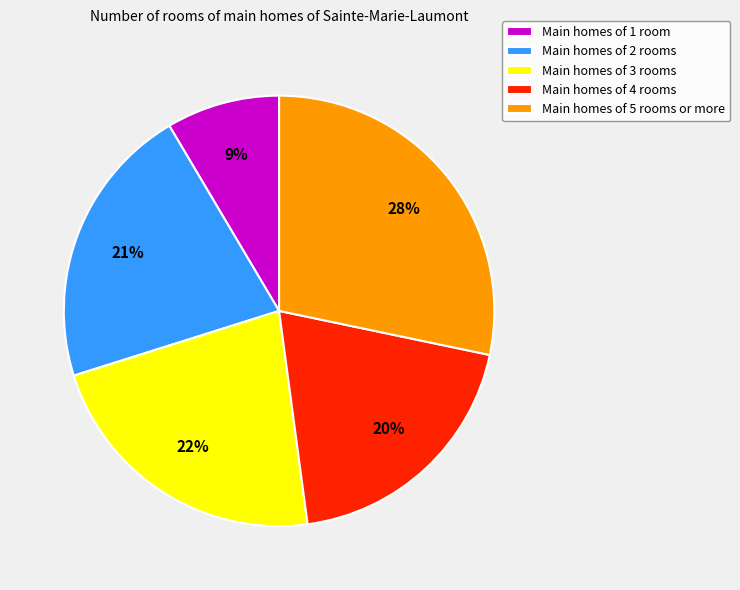

Which category has the biggest portion of the pie?

Main homes of 5 rooms or more